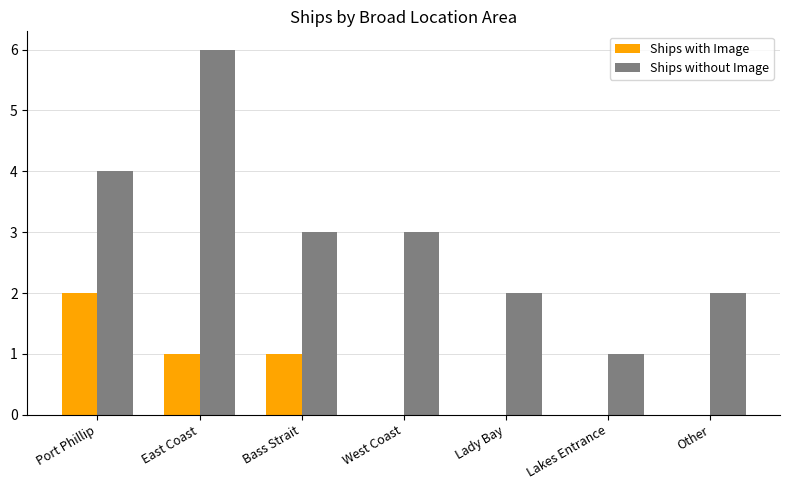

Which series has the largest total across all categories?

Ships without Image